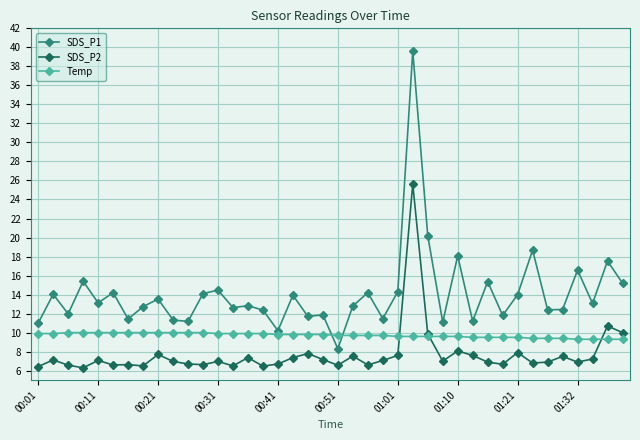

Which series has the largest total across all categories?

SDS_P1